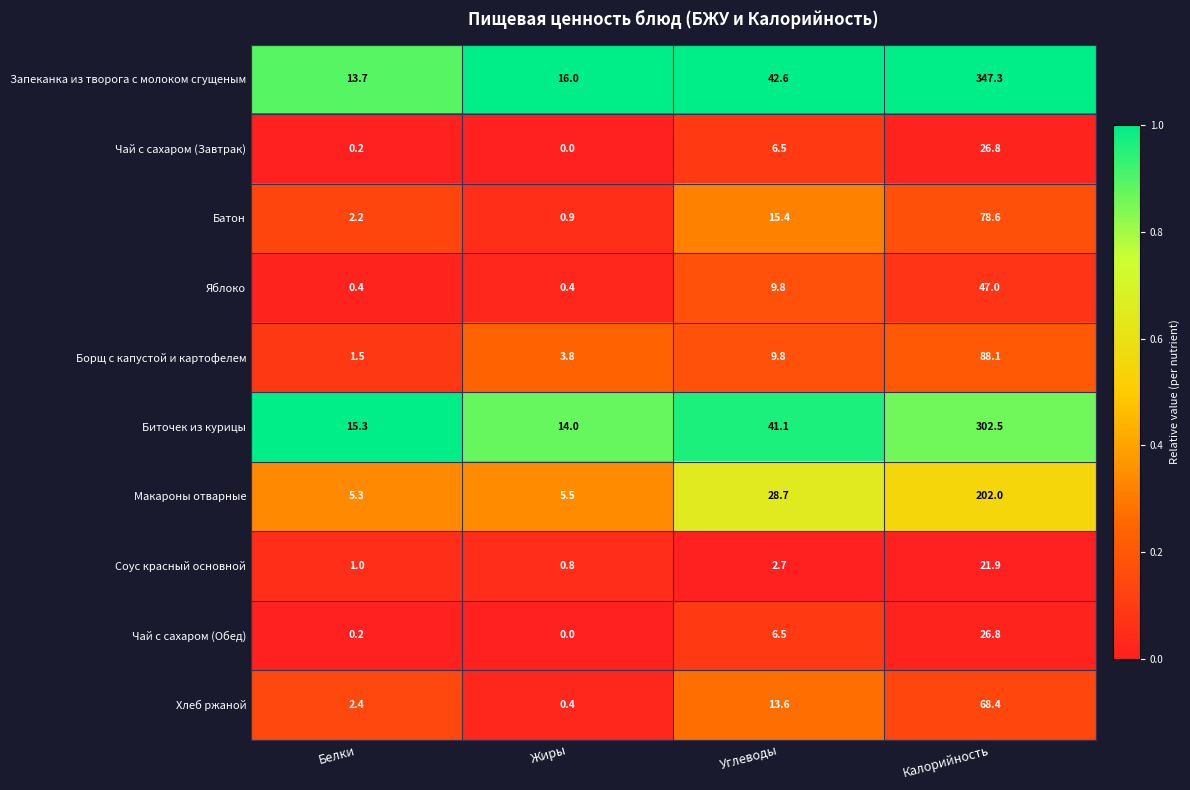

Which series changed the most between Углеводы and Калорийность?

Запеканка из творога с молоком сгущеным